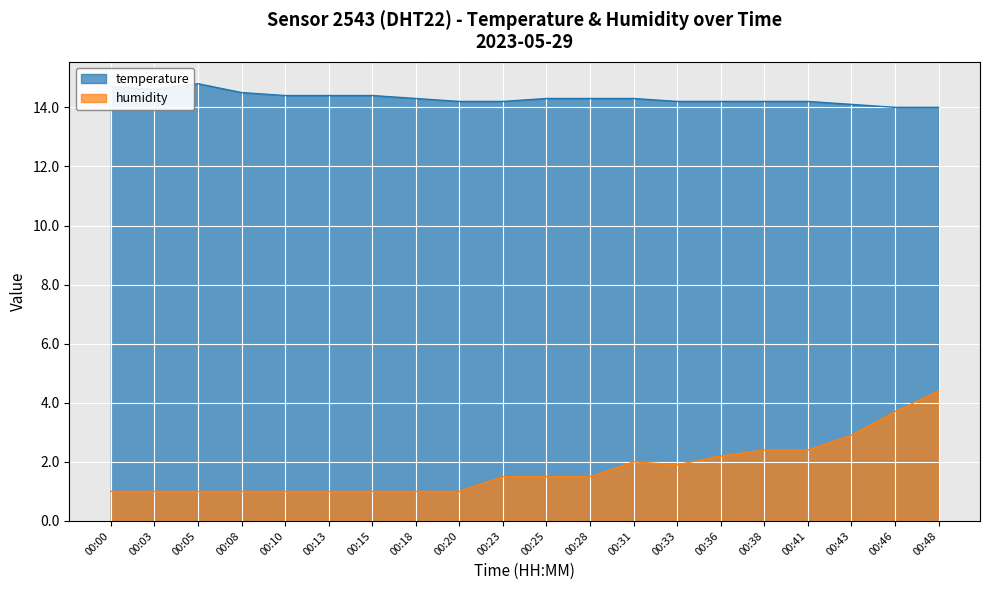

List the series in order of their overall mean, lowest first.

humidity, temperature